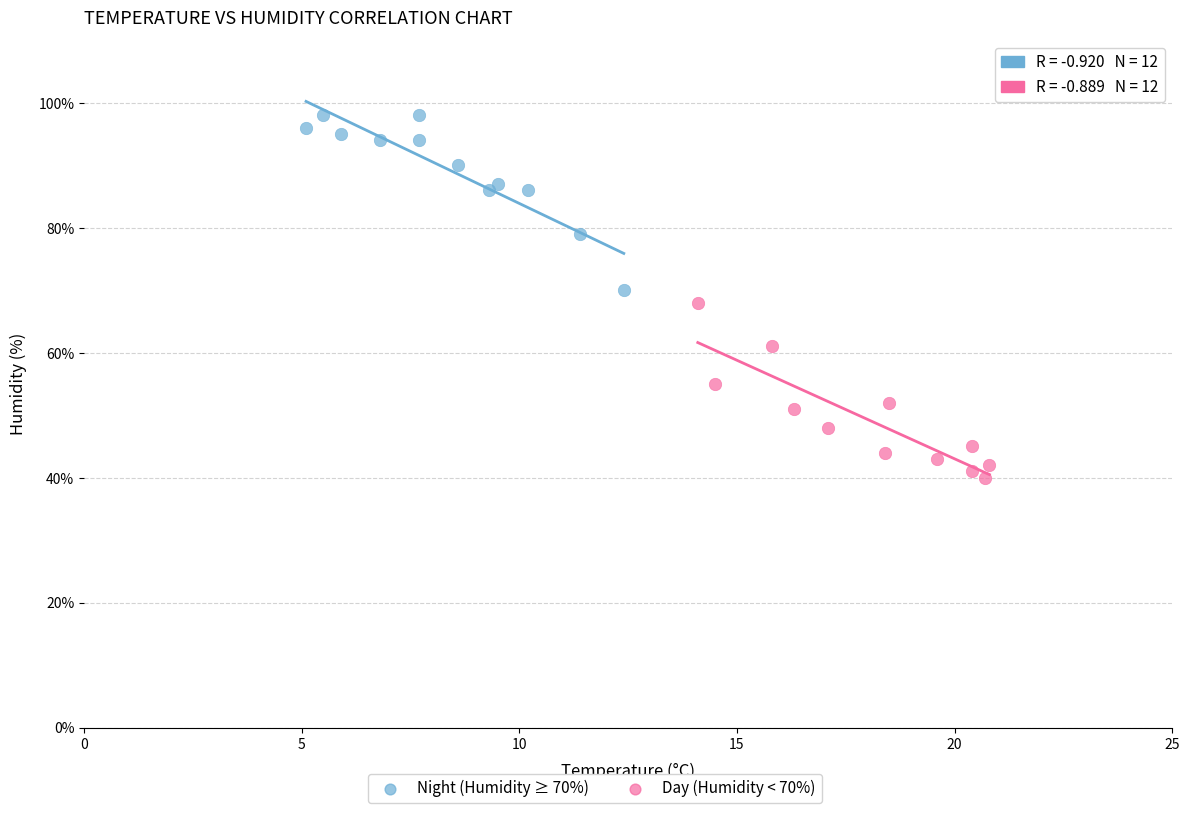

Which series reaches the minimum Y coordinate?

Day (Humidity < 70%)